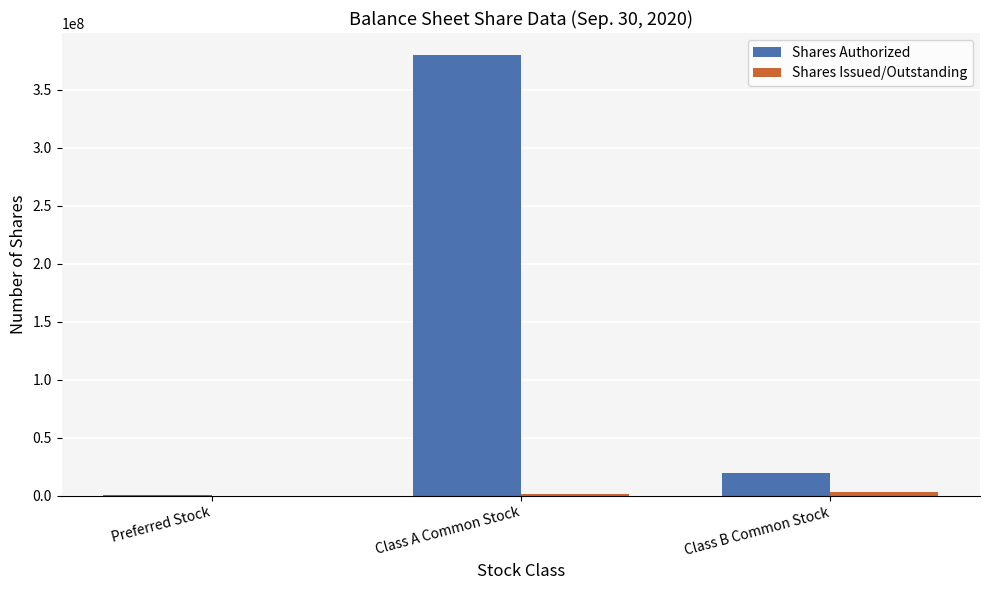

Does the chart contain stacked bars?

No